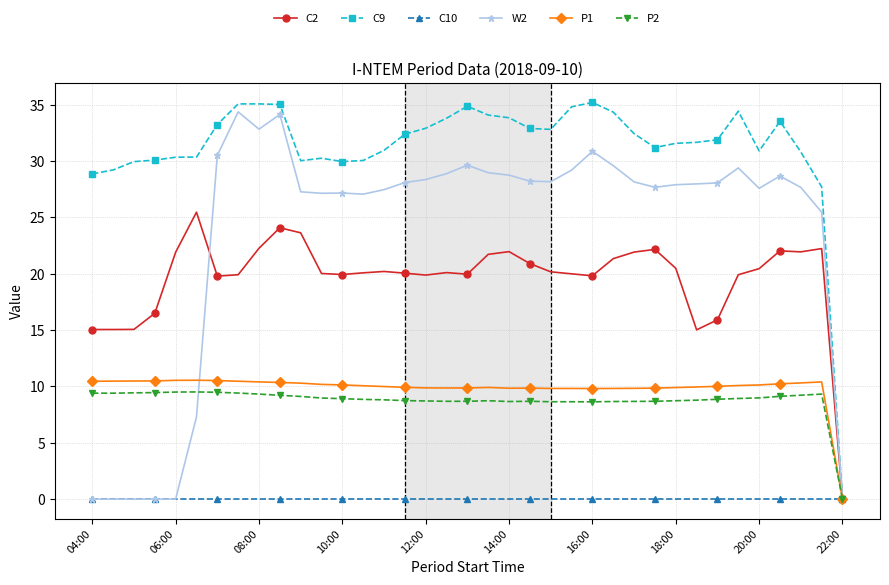

True or false: P2 has more than 2 interior local peaks.

True